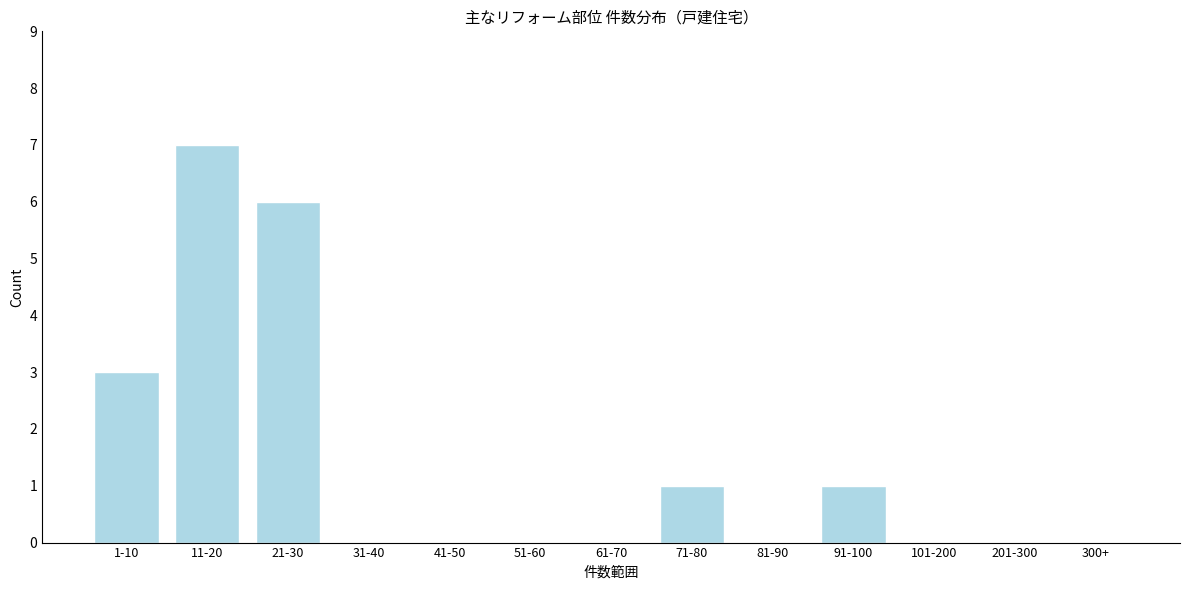

Reading left to right, what are all the values shown in this chart?

1-10=3	11-20=7	21-30=6	31-40=0	41-50=0	51-60=0	61-70=0	71-80=1	81-90=0	91-100=1	101-200=0	201-300=0	300+=0